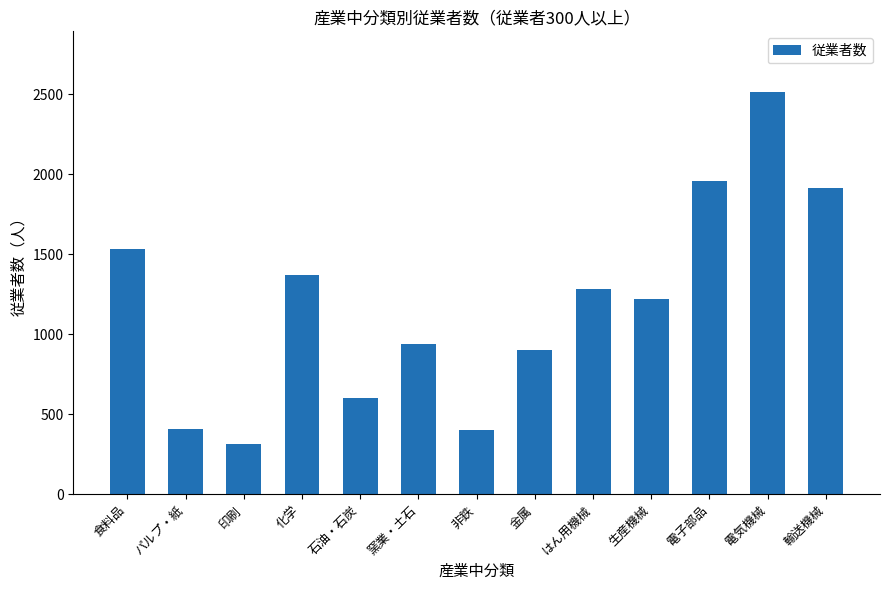

What position from the left is 印刷?

3